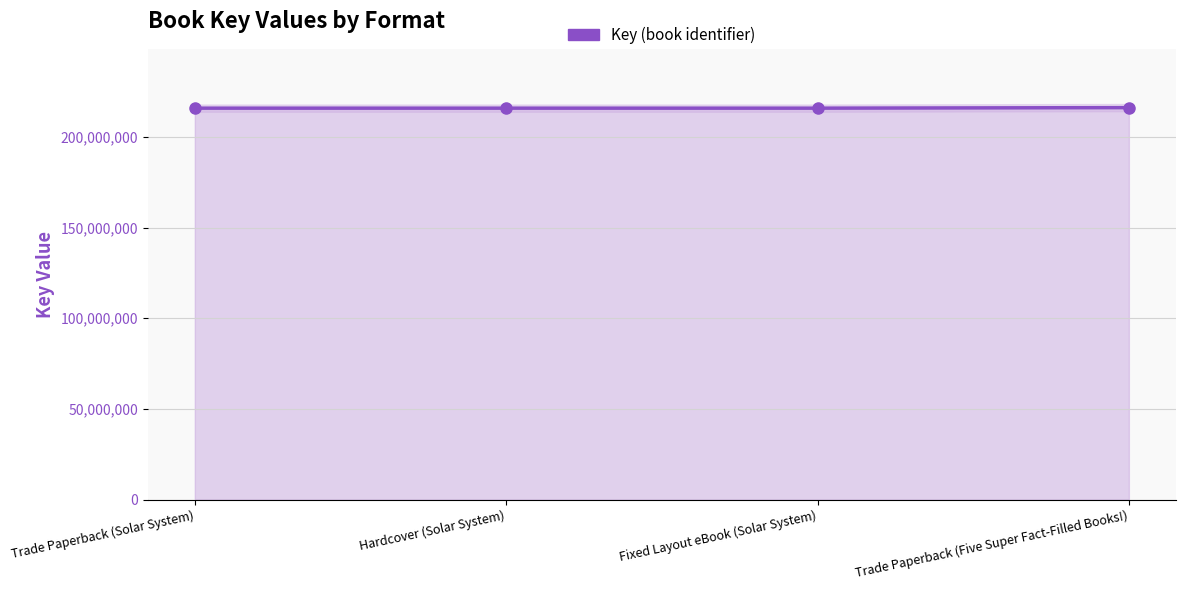

How many values are between 215865644 and 216160019?

4